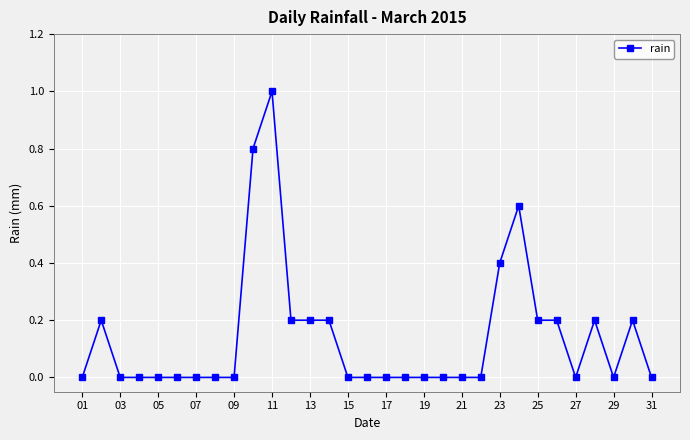

Reading left to right, extract all data points from this chart.

0.0	0.2	0.0	0.0	0.0	0.0	0.0	0.0	0.0	0.8	1.0	0.2	0.2	0.2	0.0	0.0	0.0	0.0	0.0	0.0	0.0	0.0	0.4	0.6	0.2	0.2	0.0	0.2	0.0	0.2	0.0